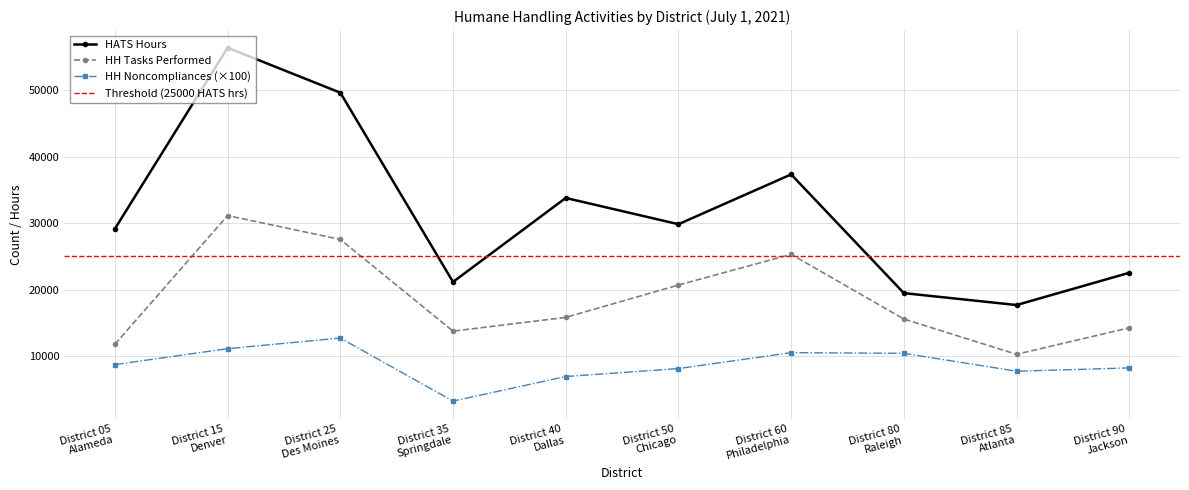

How many values in the HH Noncompliances series are below 8700?

5